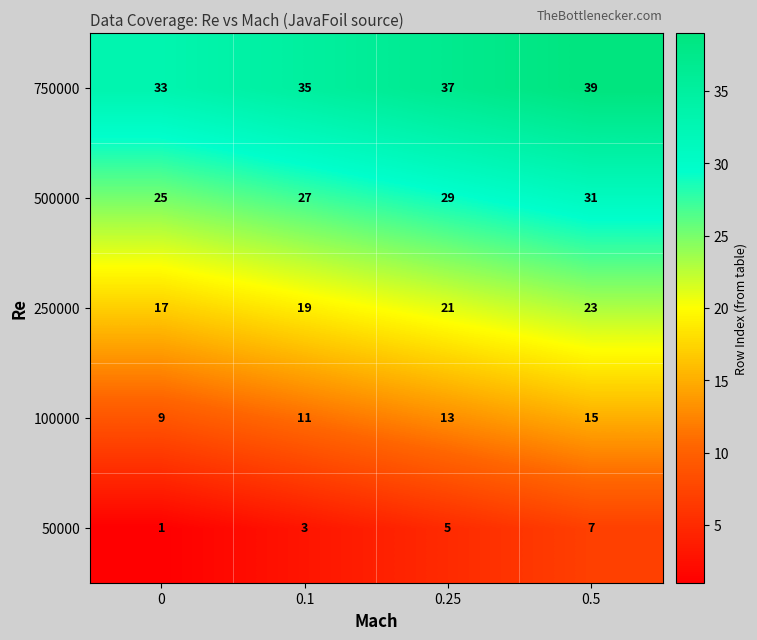

How many 500000 values are between 27 and 31?

3